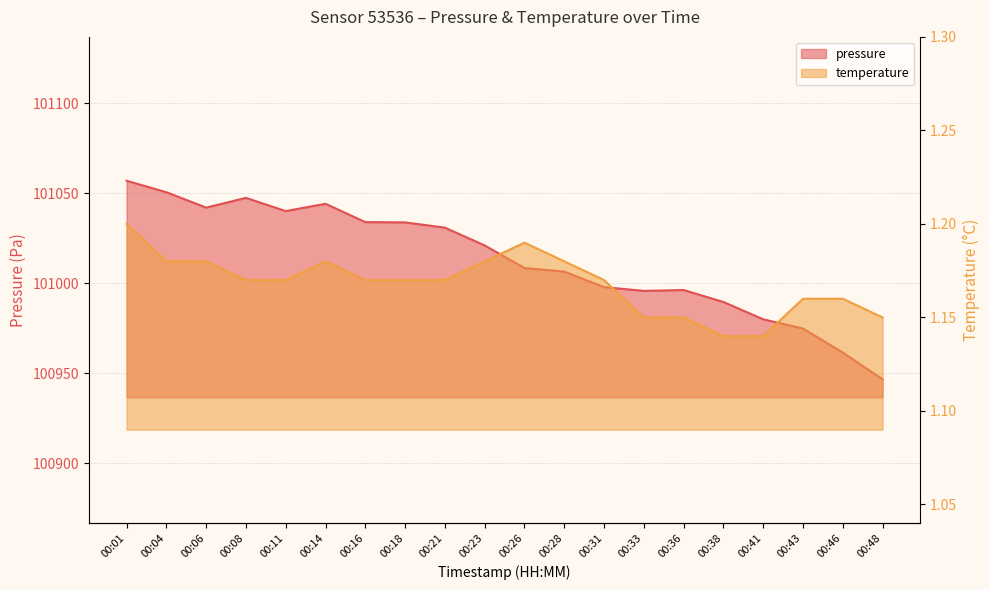

What is the spread (max minus min) of values at 00:11?

101039.0